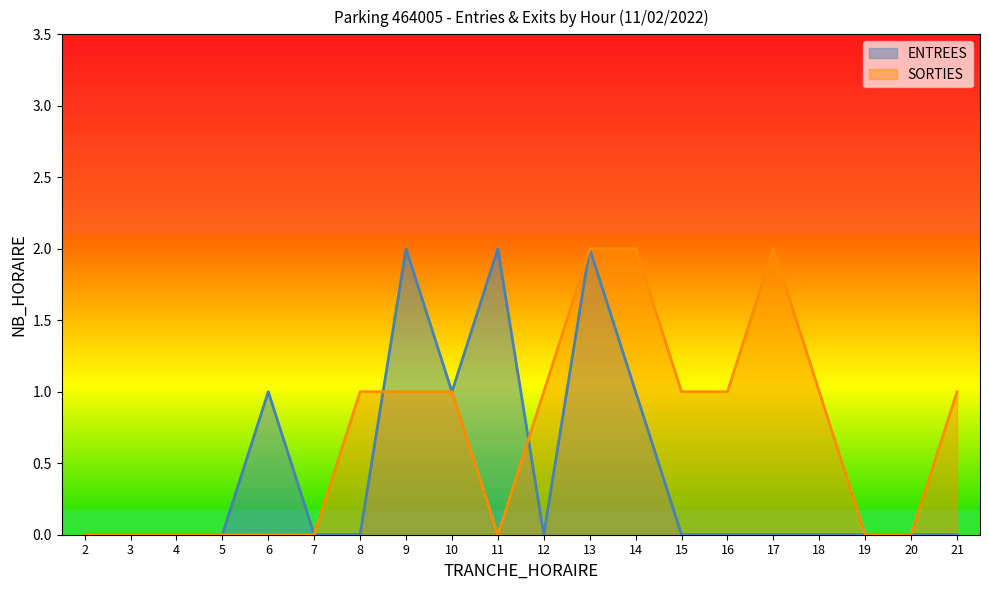

How many intersections are there between ENTREES and SORTIES?

2